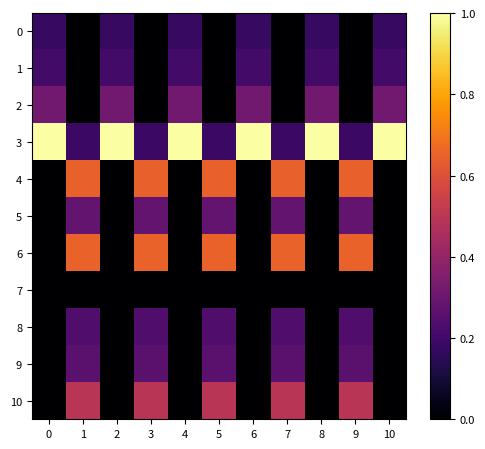

At how many categories does at least one series exceed 0?

11